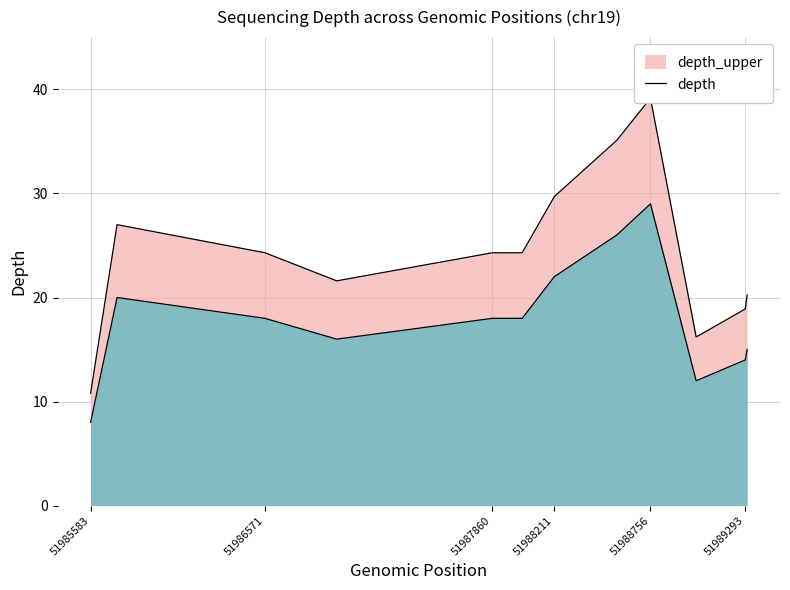

List the labels in order of value, smallest first.

51985583, 51989015, 51989293, 51989304, 51986978, 51986571, 51987860, 51988029, 51985733, 51988211, 51988565, 51988756